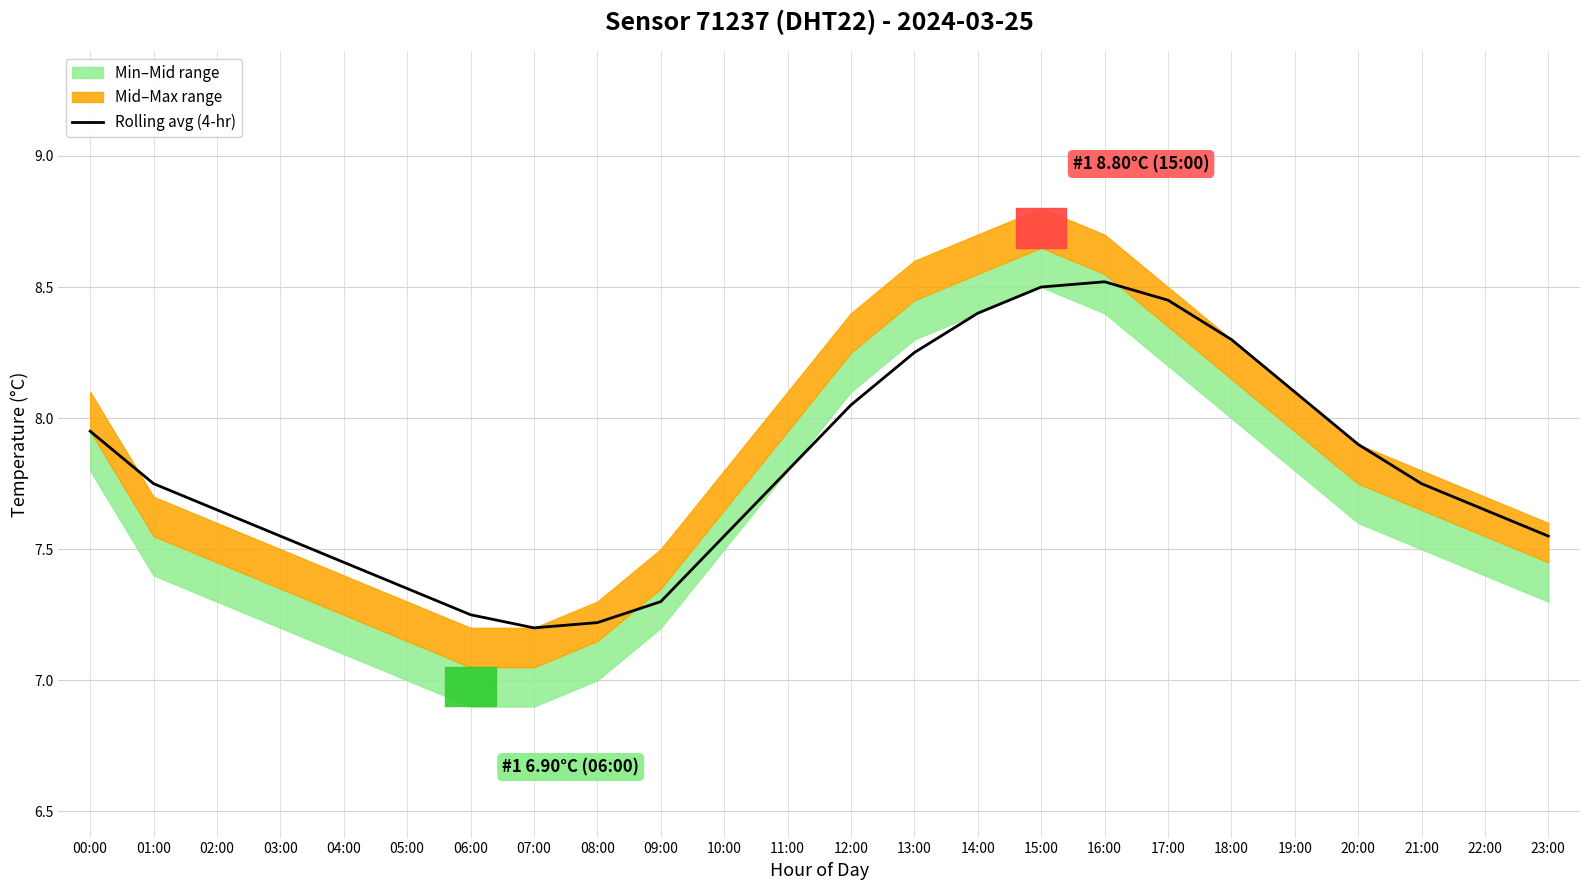

The value of Rolling avg (4-hr) at 19:00 is 13.3. True or false?

False